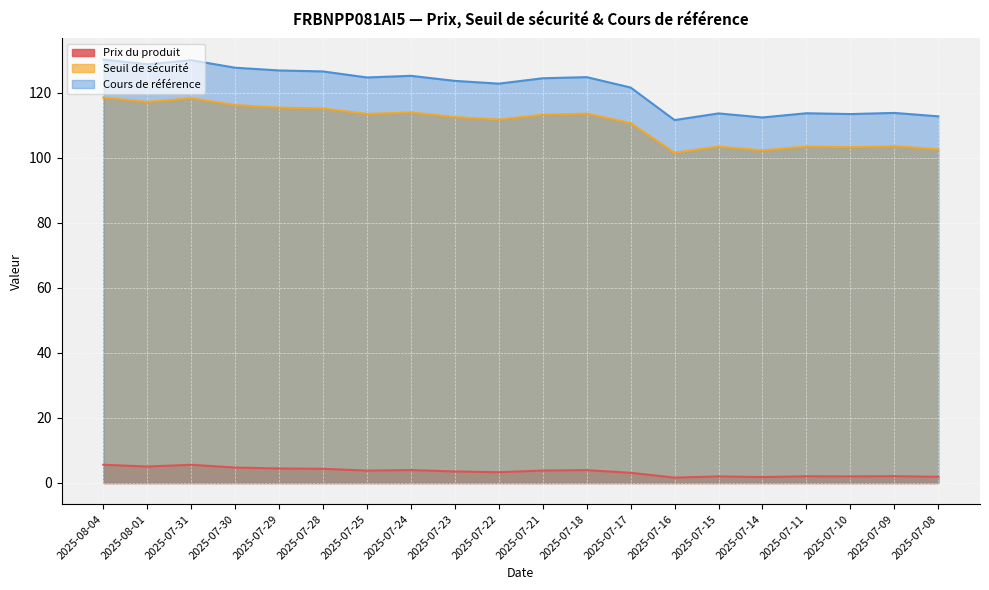

What is the label of the 2nd point from the left?

2025-08-01